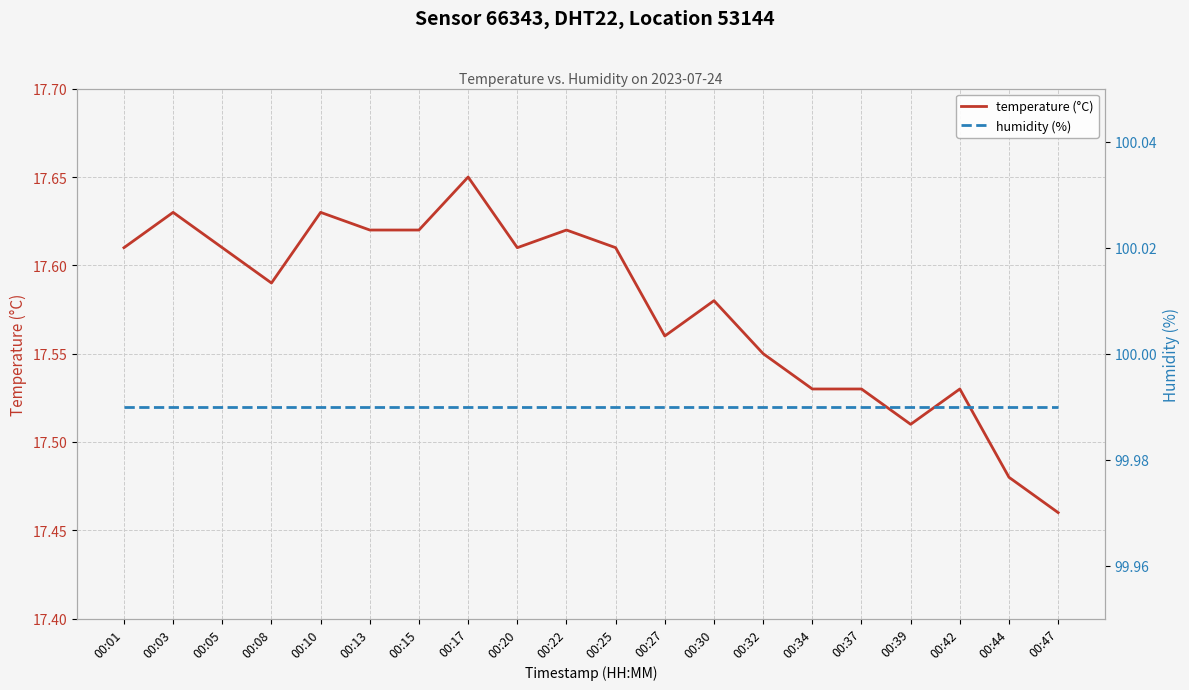

Which category has the highest value in the temperature (°C) series?

00:17